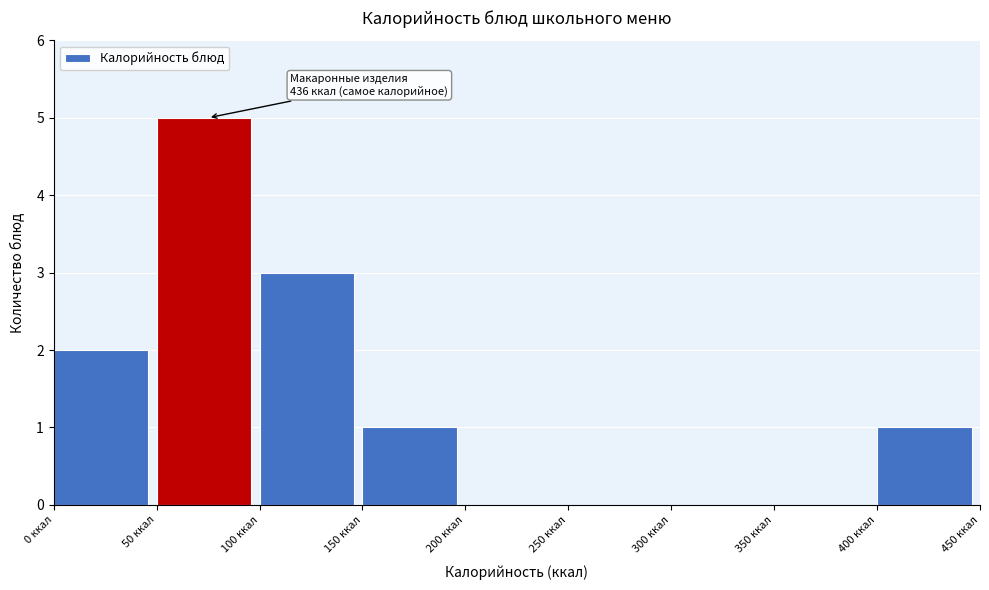

Over which range of the x-axis is the bar tallest?

50 to 100